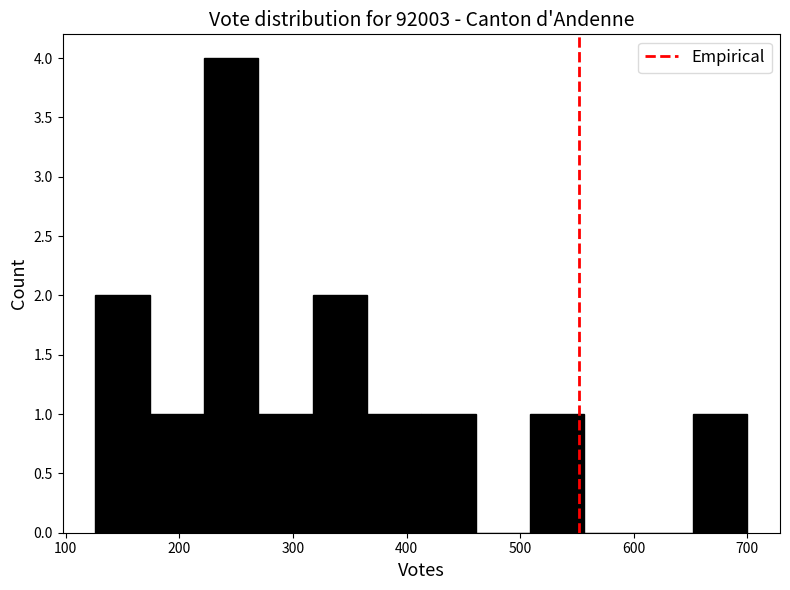

Reading left to right, transcribe this chart: for each bar, give the range it covers on the x-axis and its height. Neither the bar edges nor the heights are printed on the chart, so give them approximately, as read against the axes.

130 to 170: 2
170 to 220: 1
220 to 270: 4
270 to 320: 1
320 to 370: 2
370 to 410: 1
410 to 460: 1
460 to 510: 0
510 to 560: 1
560 to 600: 0
600 to 650: 0
650 to 700: 1